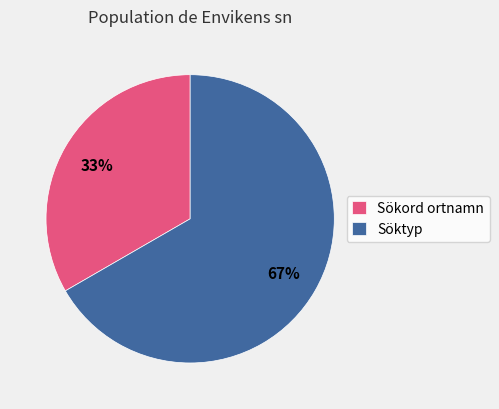

Between Söktyp and Sökord ortnamn, which is larger?

Söktyp